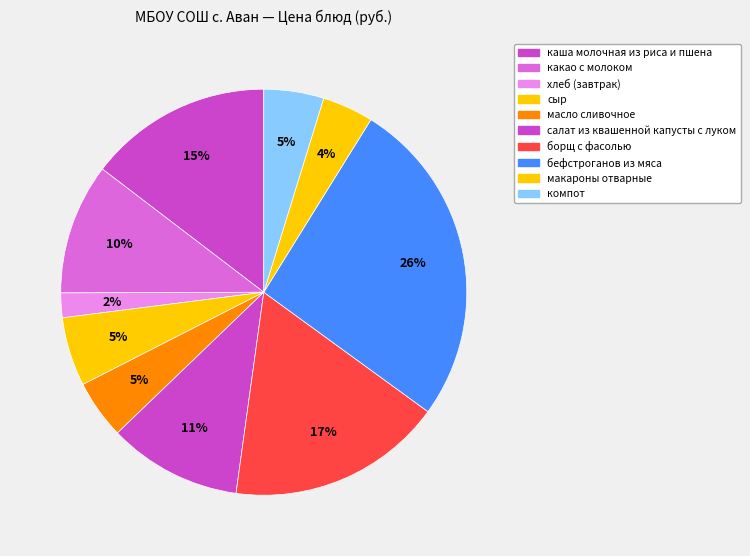

To the nearest percent, what is the difference between the салат из квашенной капусты с луком and хлеб (завтрак) slice percentages?

9%